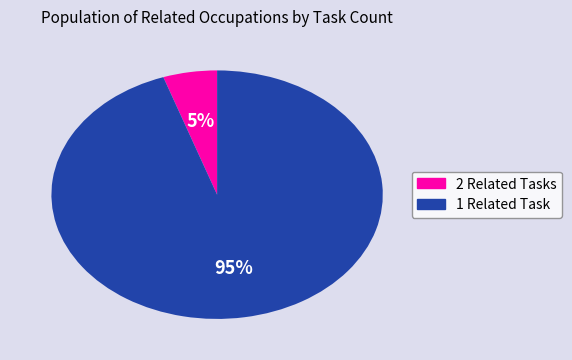

Is there any slice that represents more than half of the pie?

Yes